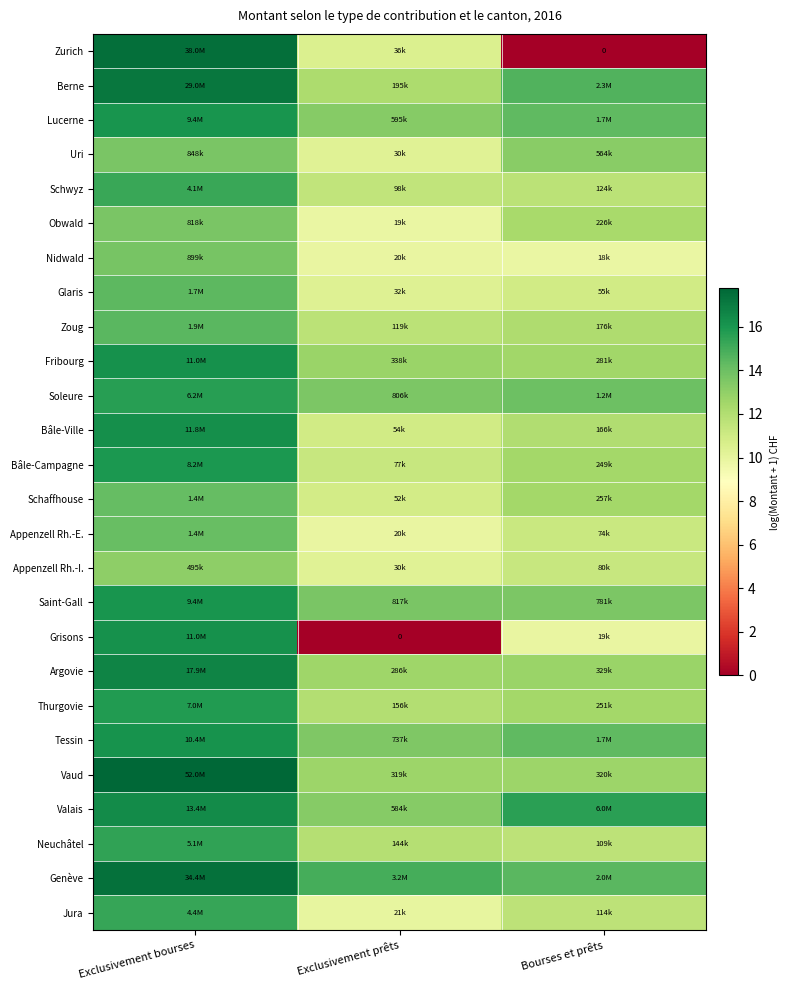

The value of Bâle-Campagne at Bourses et prêts is 5.8. True or false?

False